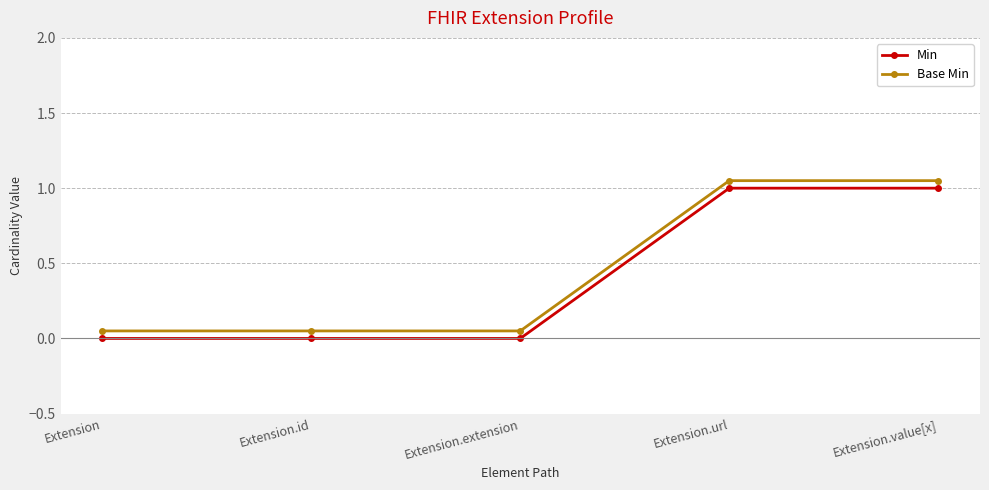

True or false: Base Min and Min intersect in this chart.

False